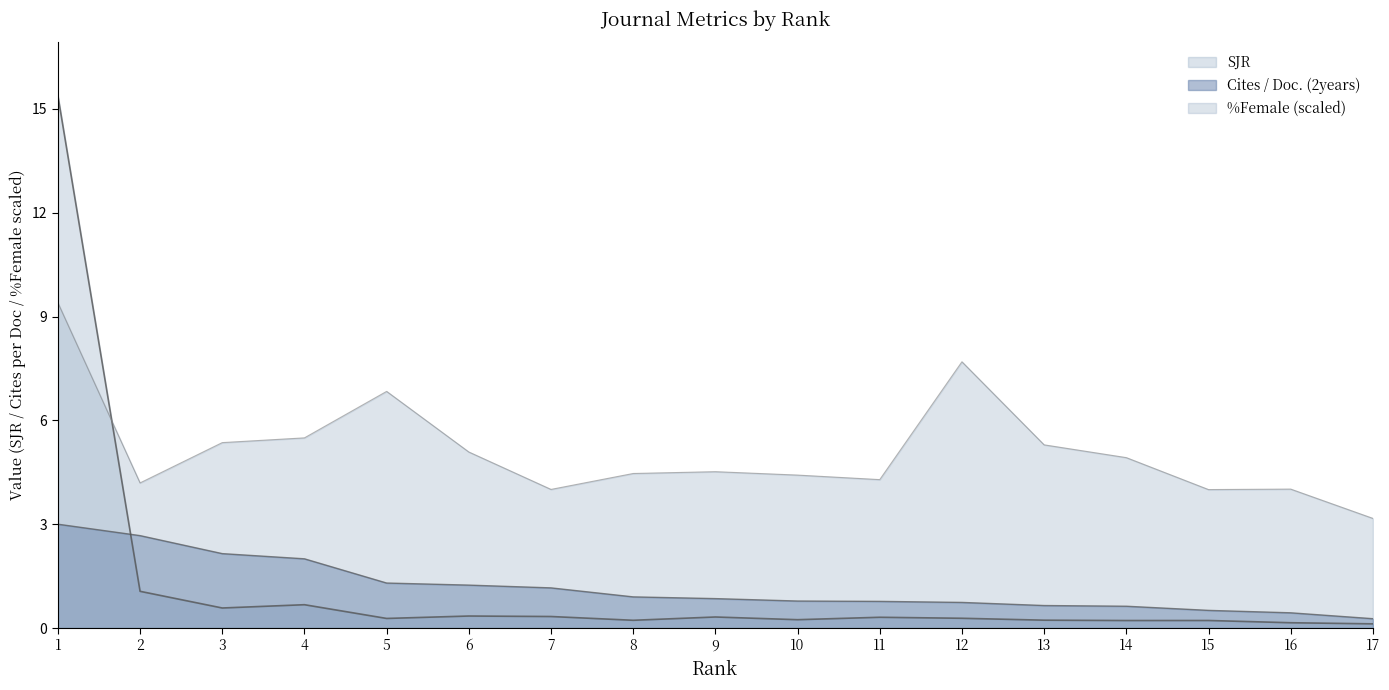

Is the value of Cites / Doc. (2years) at 8 greater than the value of SJR at 2?

No